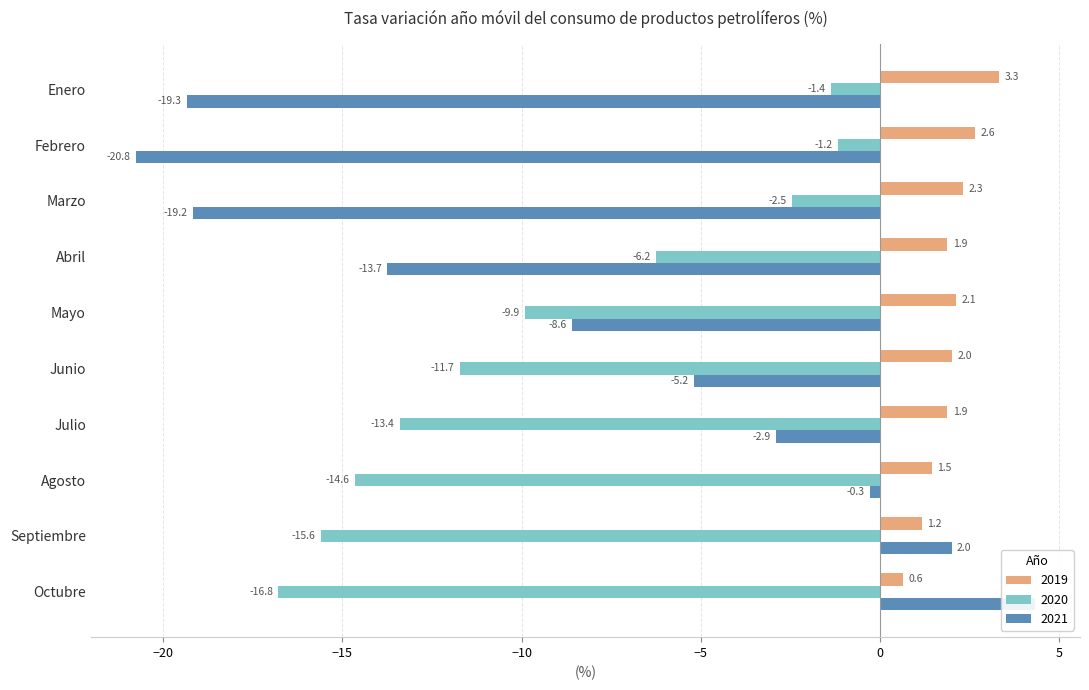

Reading right to left, extract all data points from this chart.

2019: 0.6	1.2	1.5	1.9	2.0	2.1	1.9	2.3	2.6	3.3
2020: -16.8	-15.6	-14.6	-13.4	-11.7	-9.9	-6.2	-2.5	-1.2	-1.4
2021: 4.3	2.0	-0.3	-2.9	-5.2	-8.6	-13.7	-19.2	-20.8	-19.3